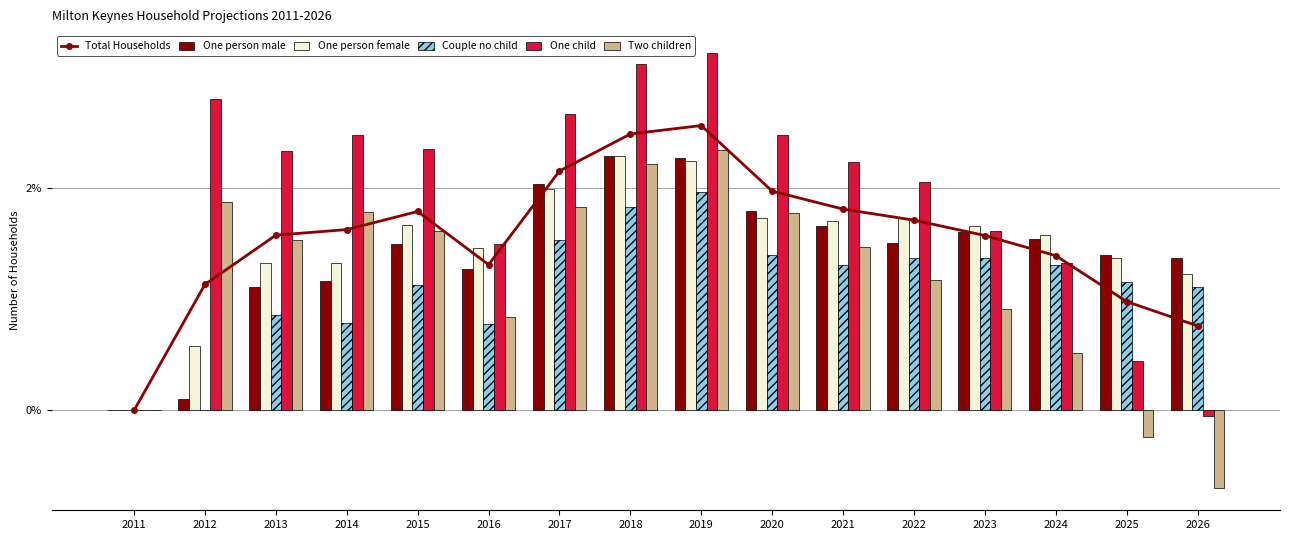

What is the difference between the Two children values at 2026 and 2021?

2.2